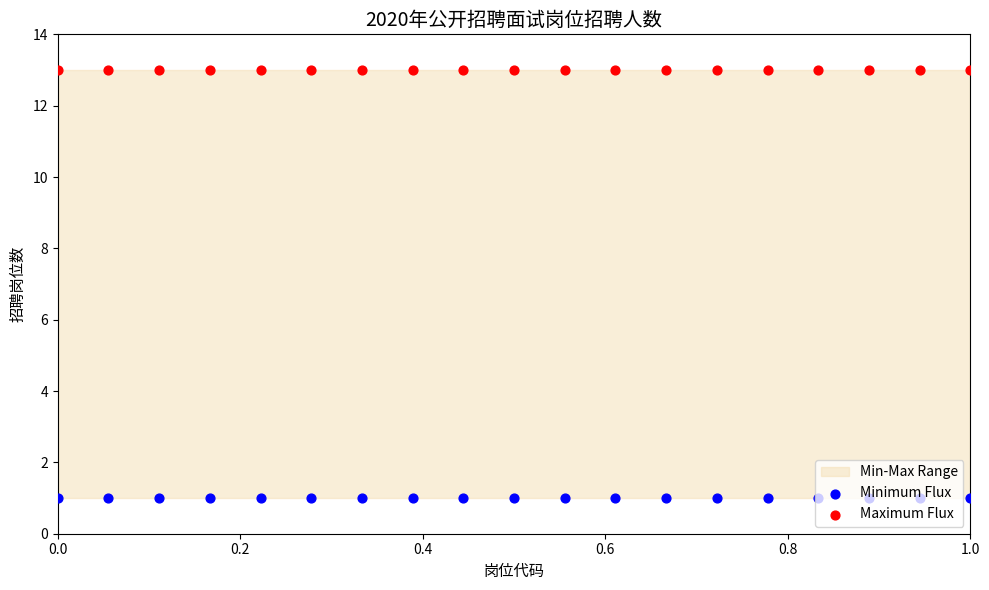

Which series has the widest spread of Y values?

Minimum Flux